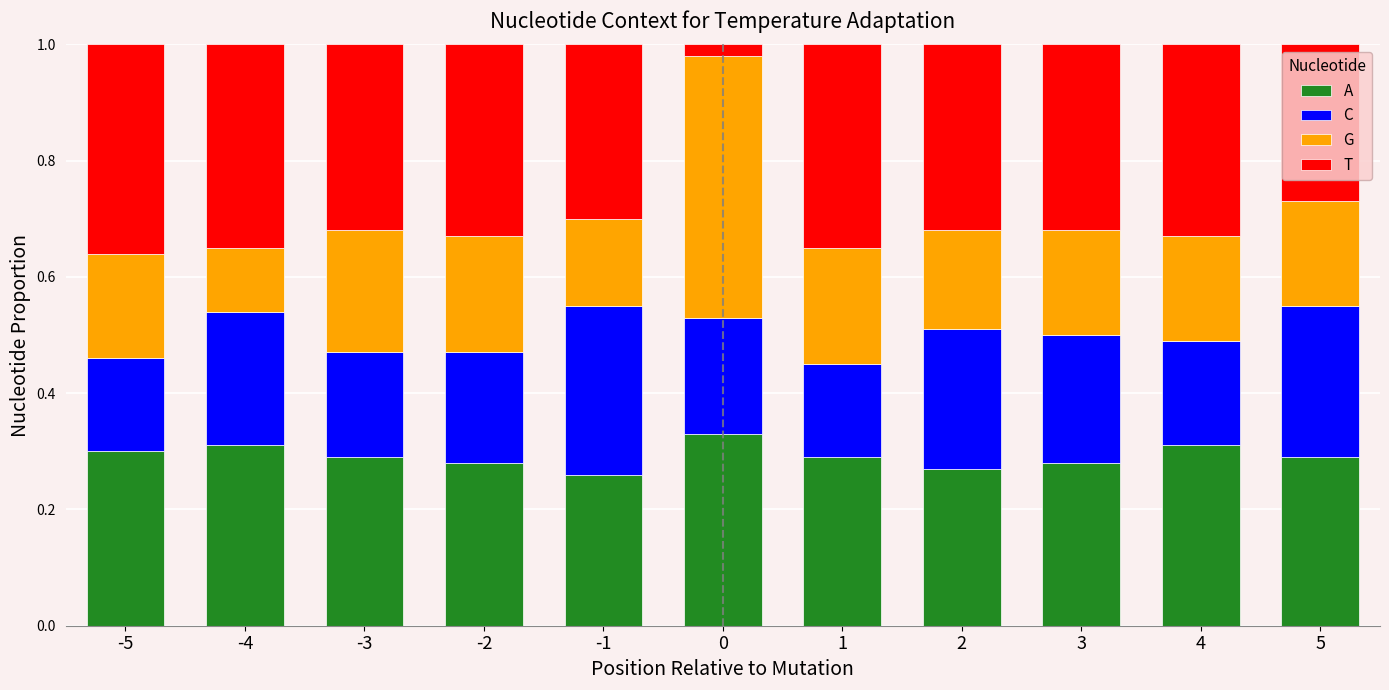

What is the total value across all series at 5?

1.0